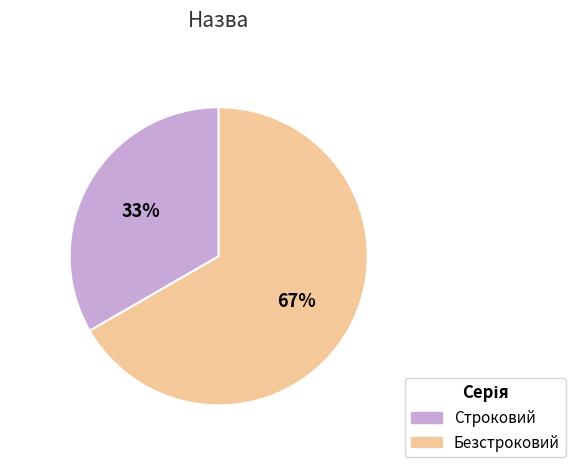

Which has a higher value, Строковий or Безстроковий?

Безстроковий